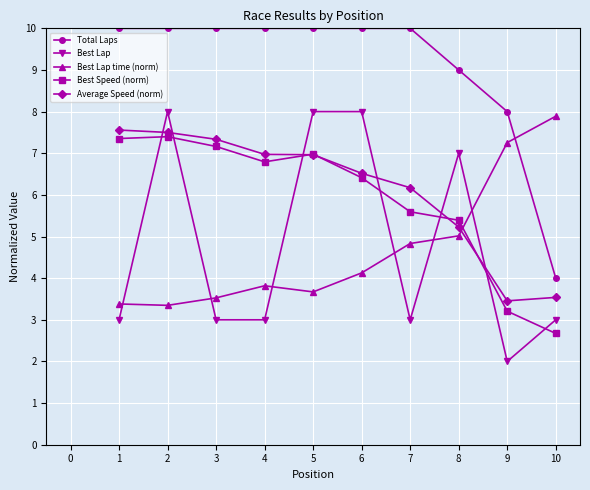

What is the spread (max minus min) of values at 6?

5.9